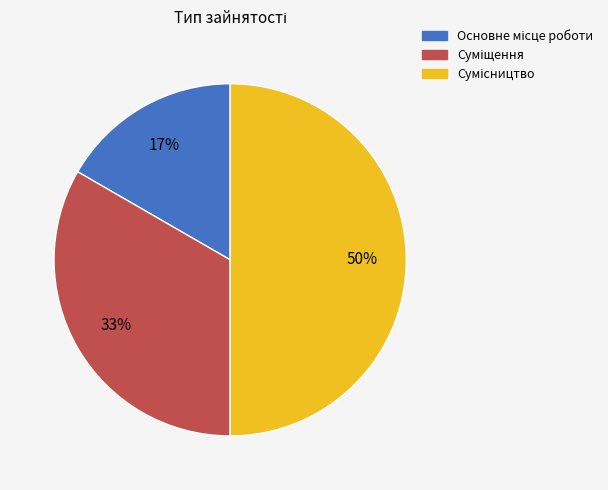

To the nearest percent, what is the difference between the largest and smallest slice percentages?

33%